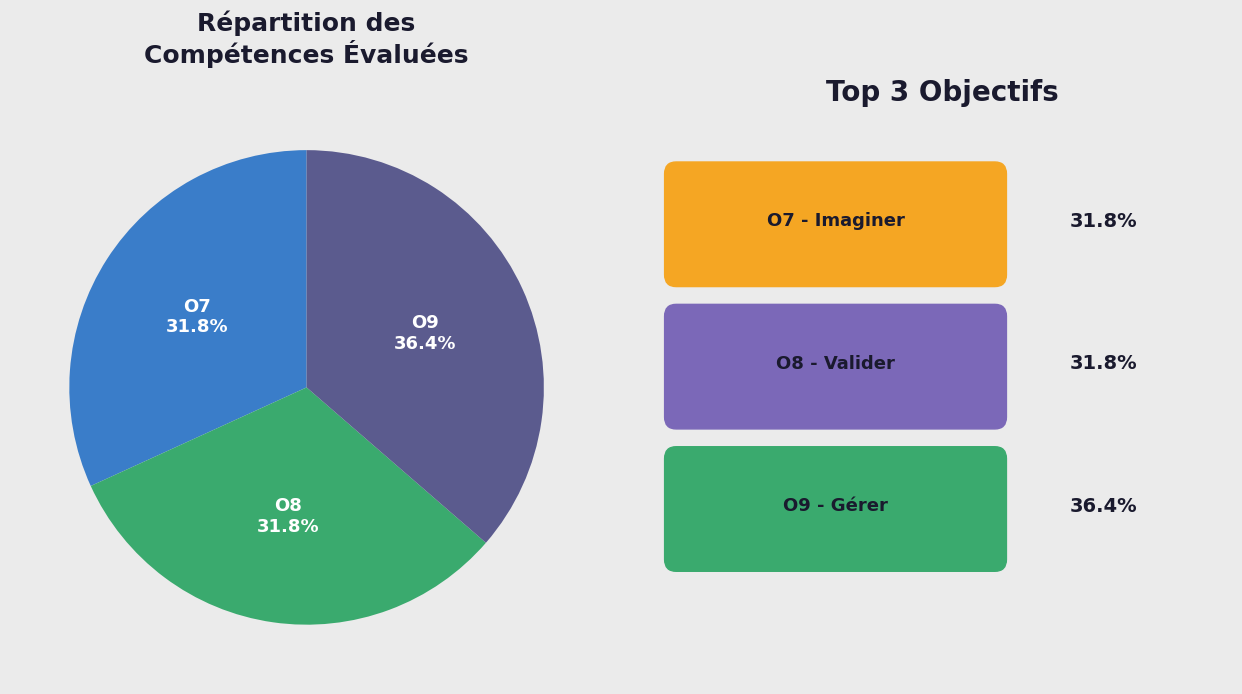

Is there any slice that represents more than half of the pie?

No